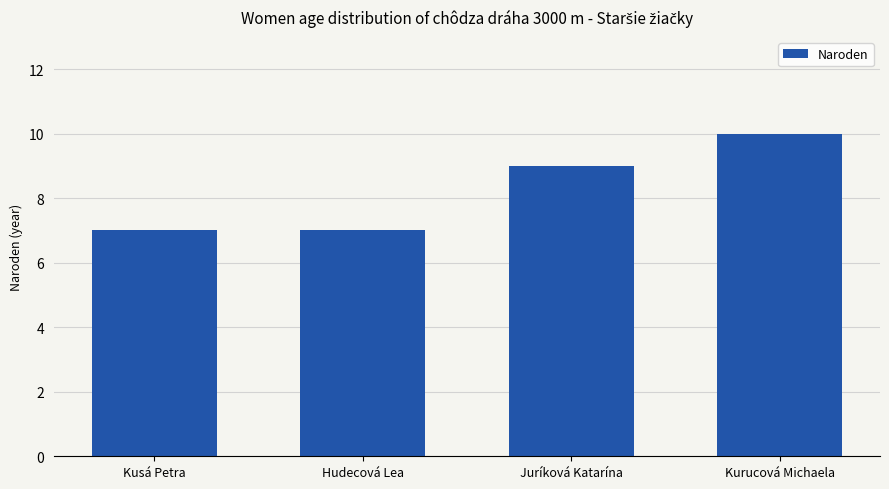

Is it true that the value at Hudecová Lea is 7?

True